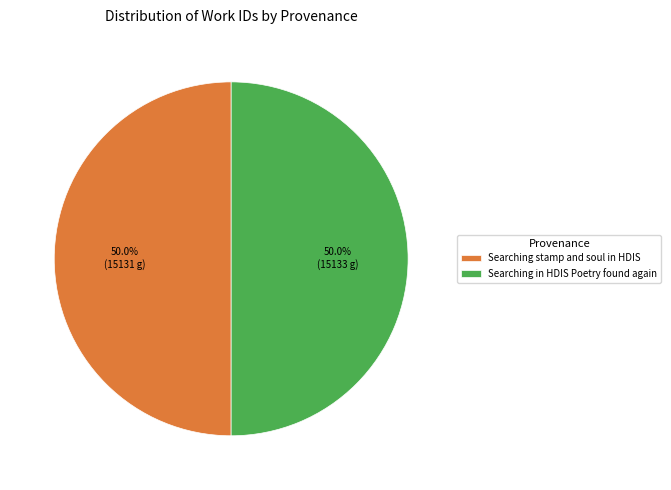

What is the ratio of the value at Searching in HDIS Poetry found again to the value at Searching stamp and soul in HDIS?

1.0